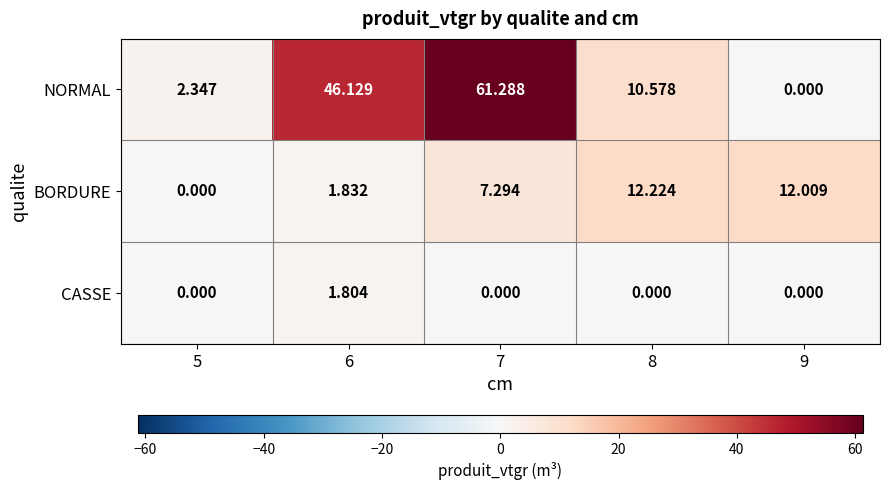

Which series has the largest total across all categories?

NORMAL